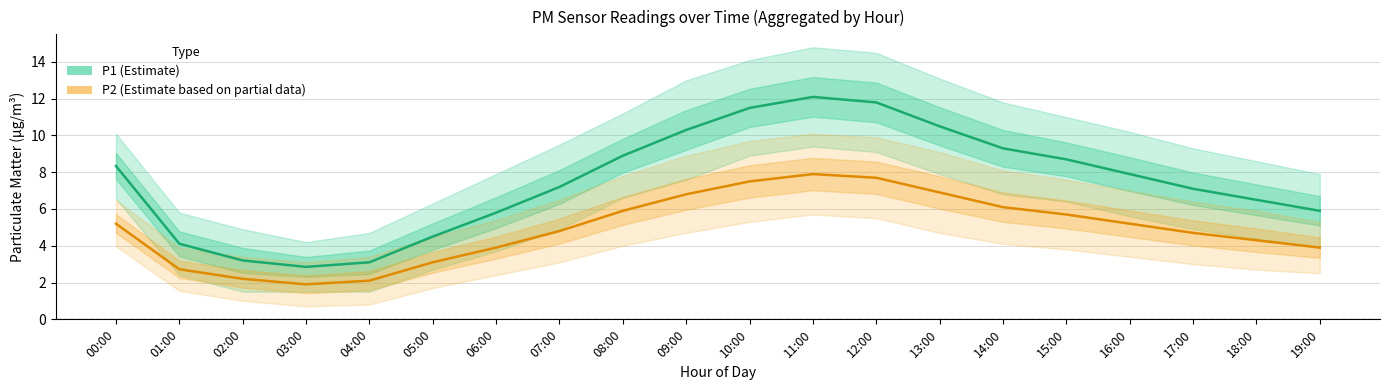

True or false: P1 (Estimate) and P2 (Estimate based on partial data) cross at least once.

False